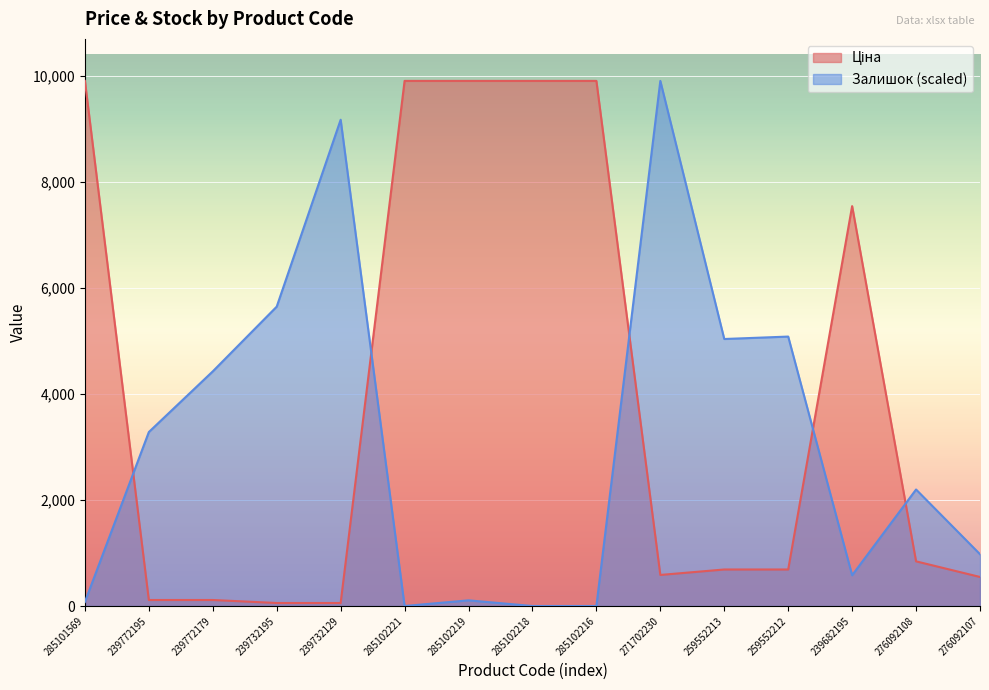

Which category has the highest value in the Залишок series?

271702230